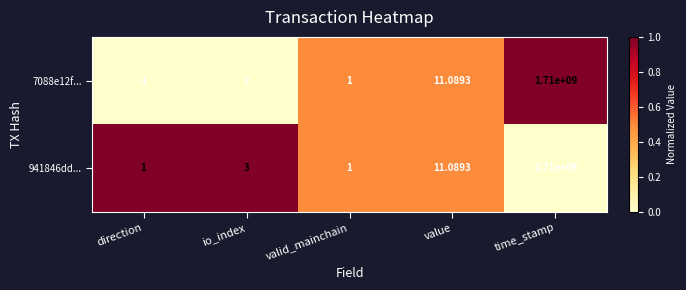

At which label is 7088e12f... closest to 854999999?

value